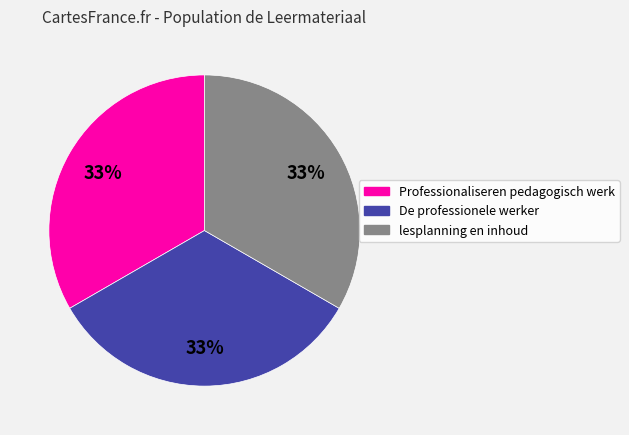

Does any single category account for the majority?

No